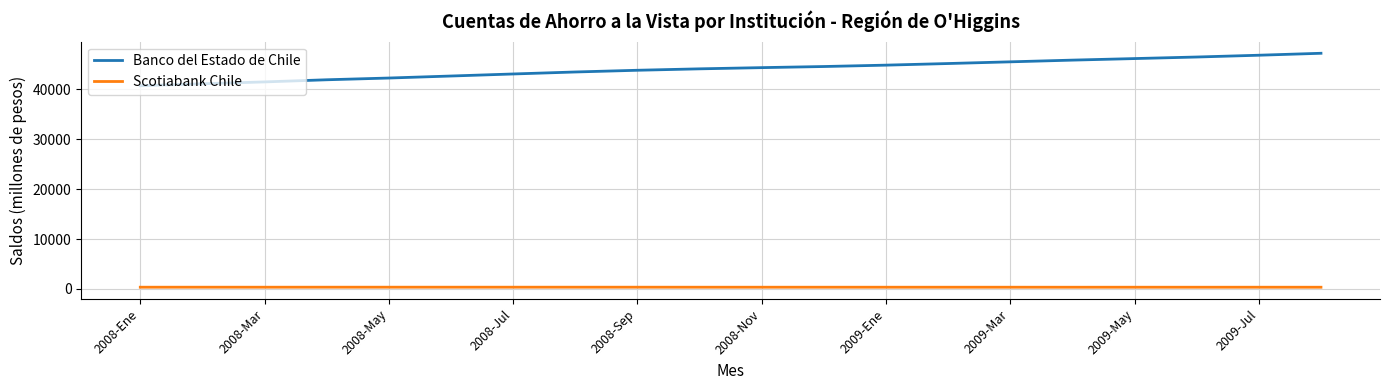

True or false: Banco del Estado de Chile and Scotiabank Chile intersect in this chart.

False